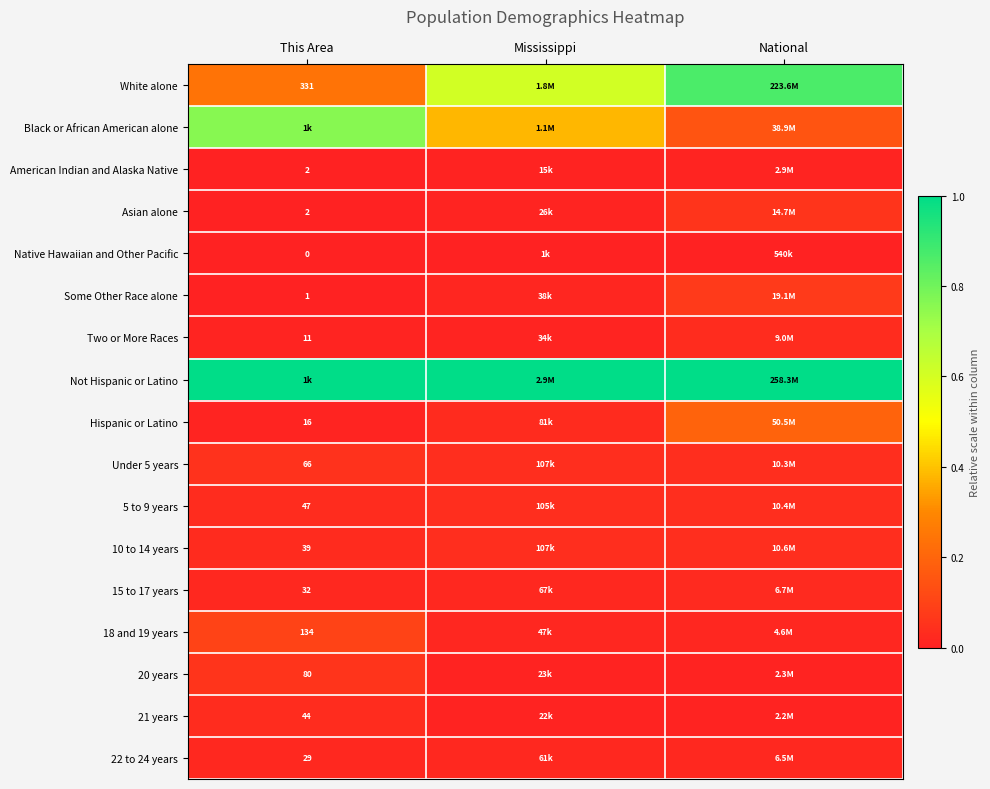

The 10 to 14 years series shows 0.0 at Mississippi. True or false?

False